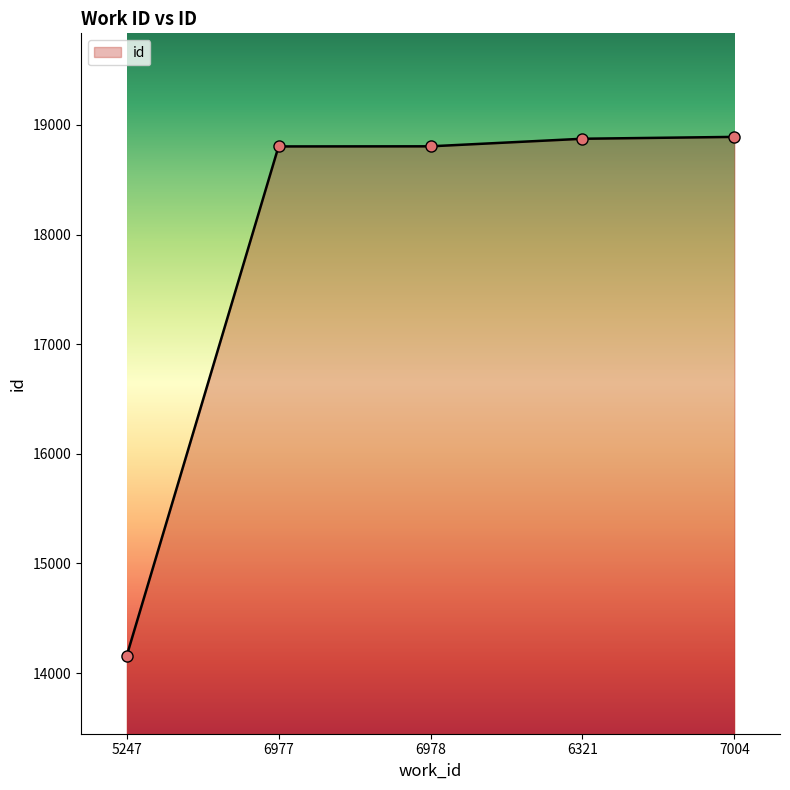

What is the average value?

17906